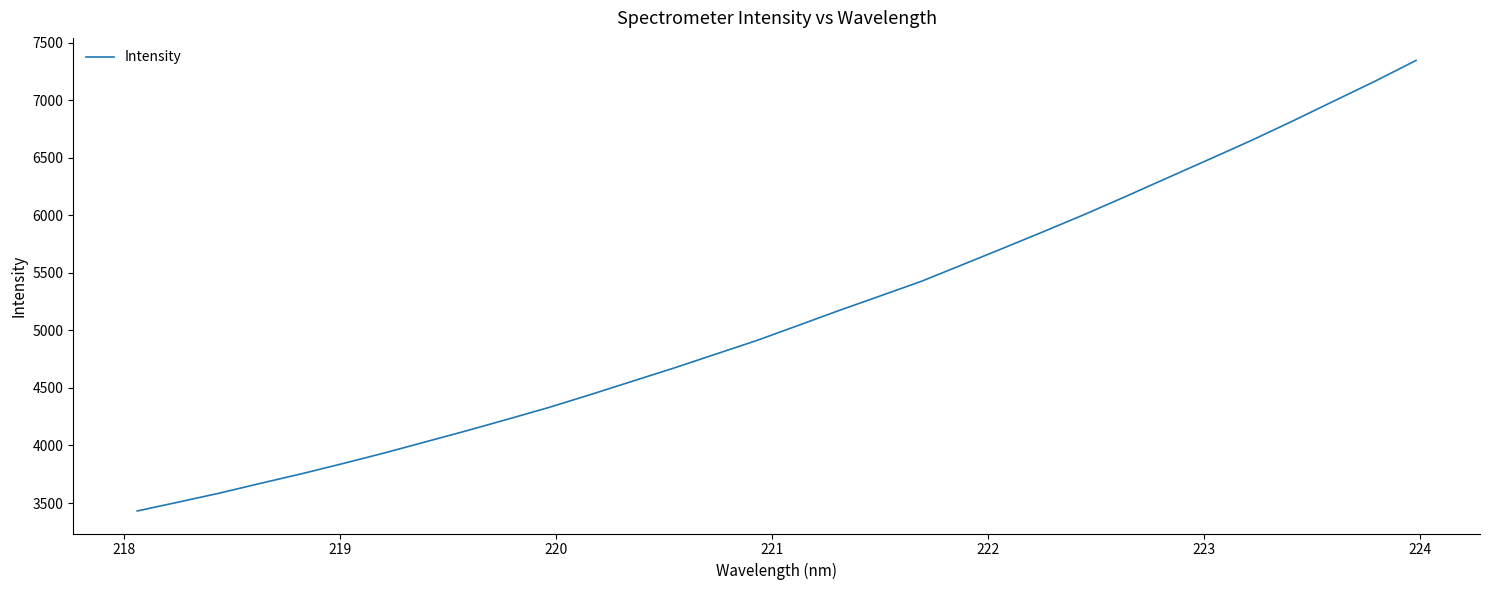

What is the greatest value displayed?

7346.3